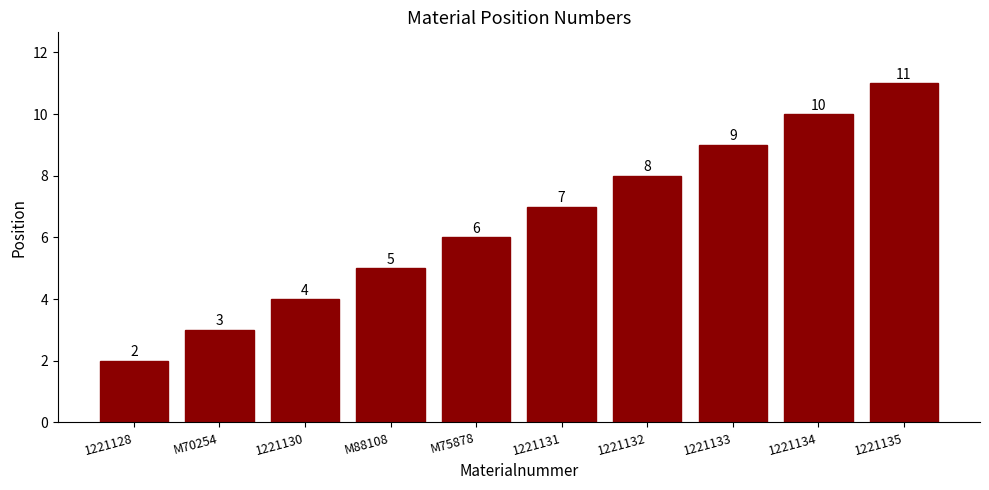

Reading left to right, what are all the values shown in this chart?

2	3	4	5	6	7	8	9	10	11